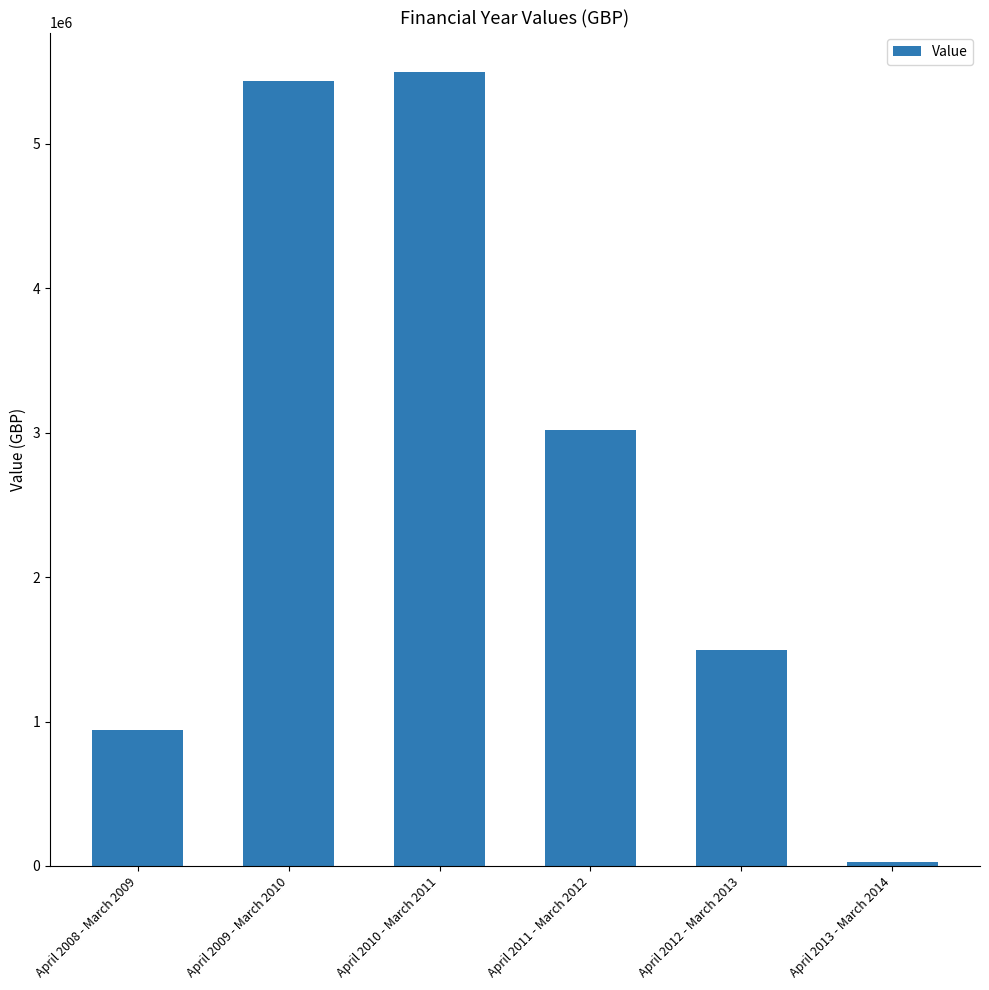

List the labels in order of value, smallest first.

April 2013 - March 2014, April 2008 - March 2009, April 2012 - March 2013, April 2011 - March 2012, April 2009 - March 2010, April 2010 - March 2011